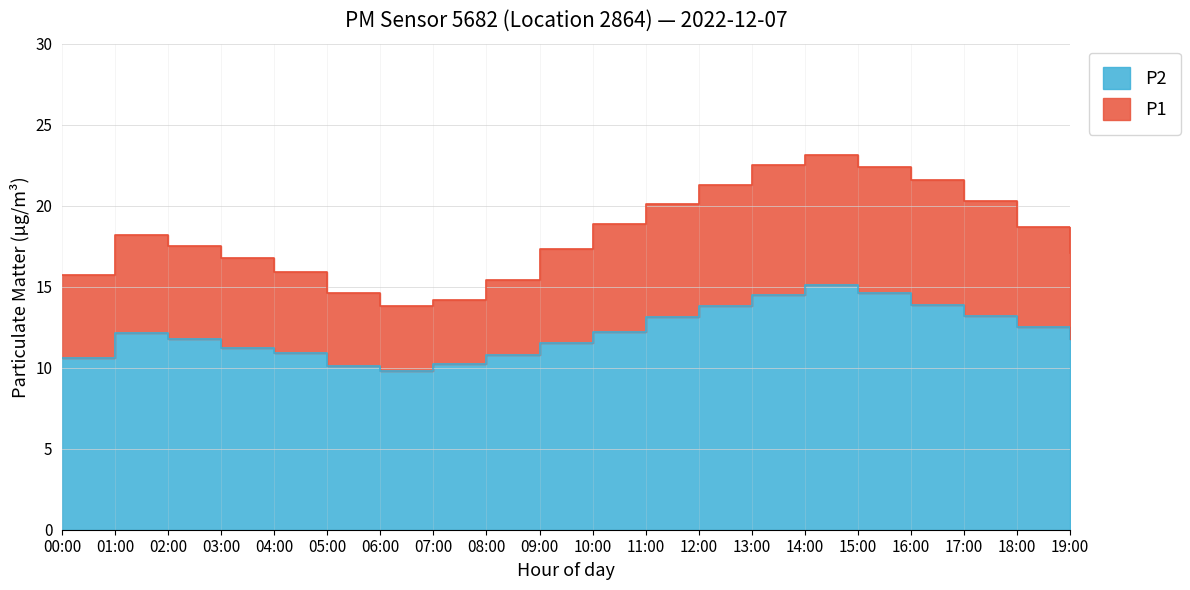

Which series has the largest total across all categories?

P1